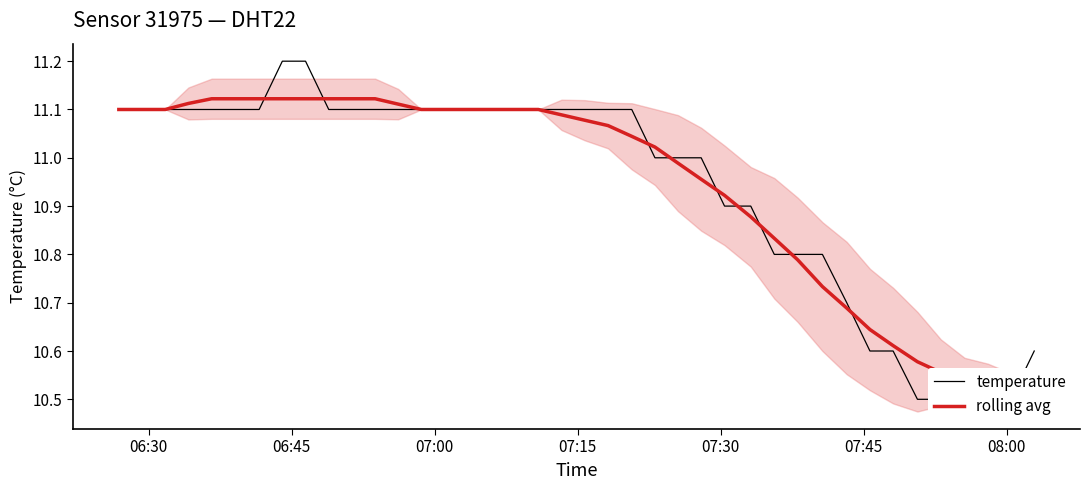

How many lines are shown in the chart?

2